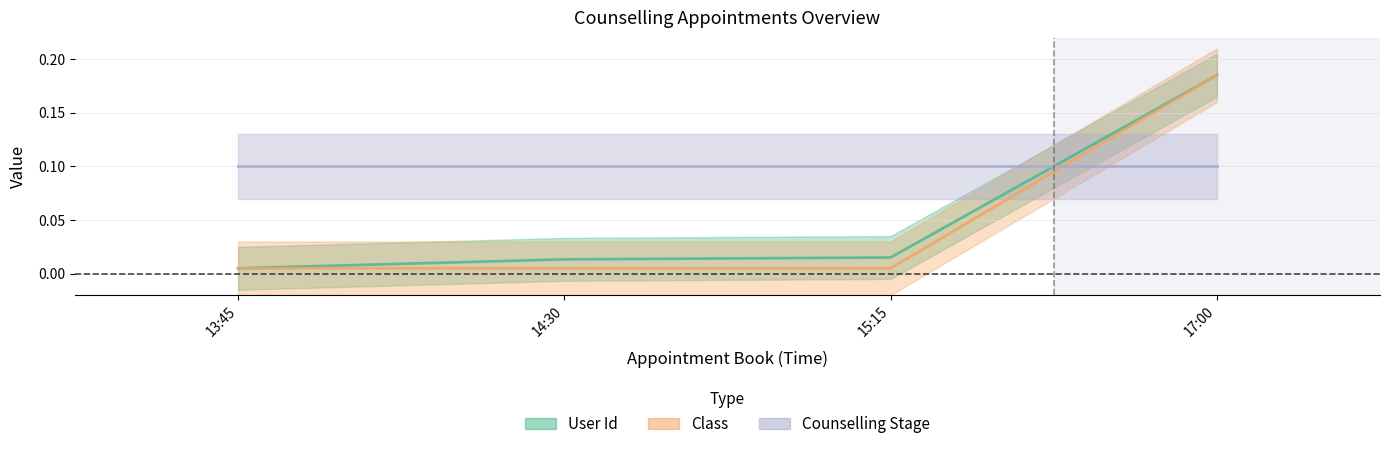

Is it true that User Id equals 0.0 at 15:15?

False